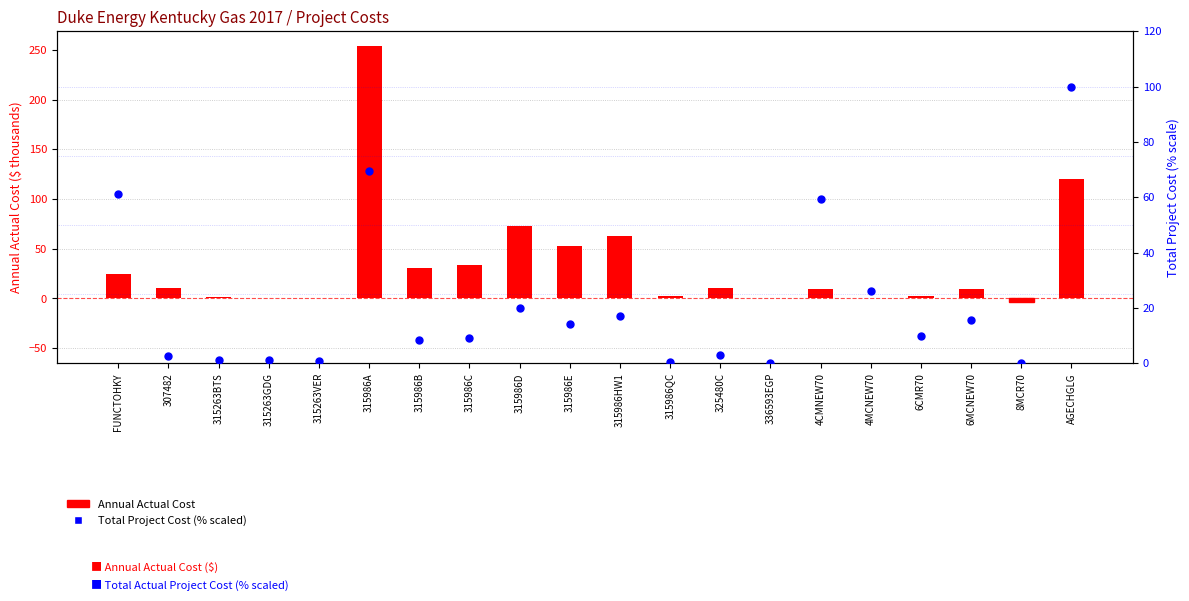

Which series has the largest total across all categories?

Annual Actual Cost